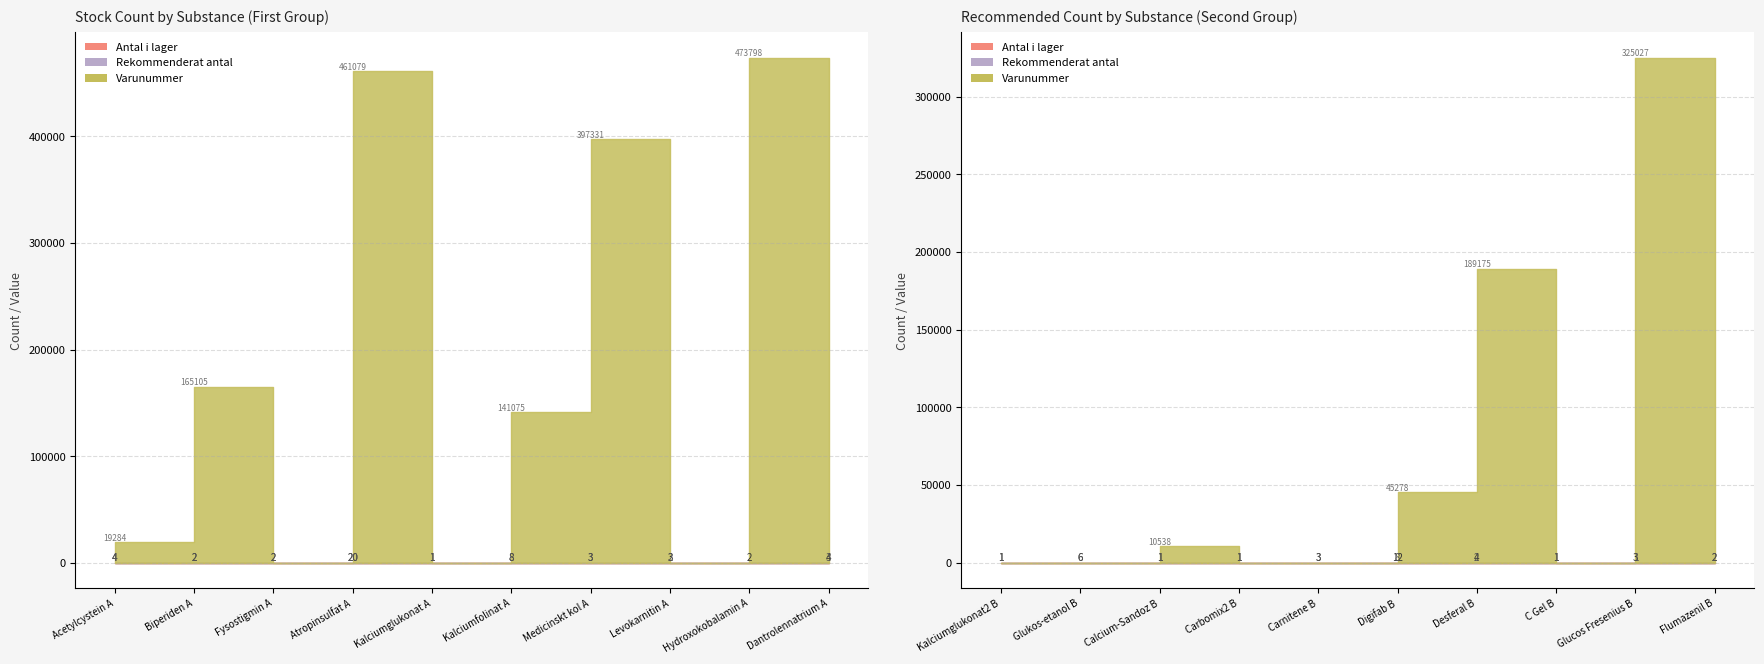

Where is the first local minimum for Varunummer?

Fysostigmin